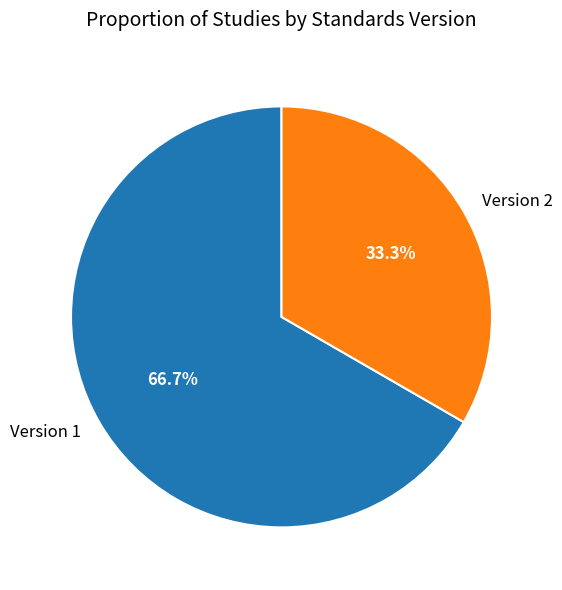

To the nearest percent, what is the average slice percentage?

50%